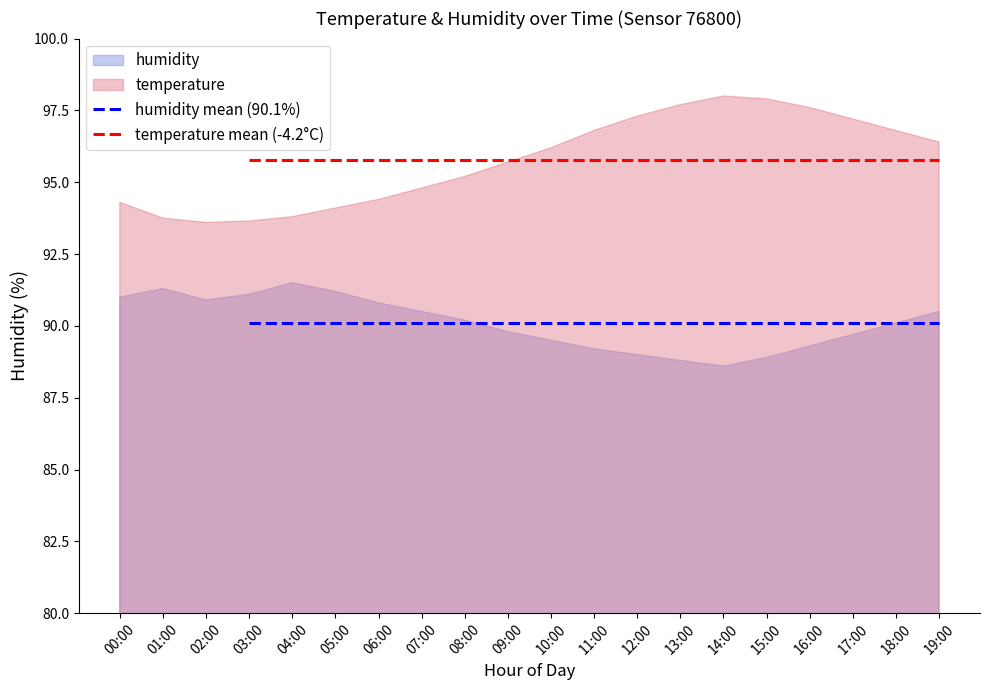

Does the chart have visible grid lines?

No